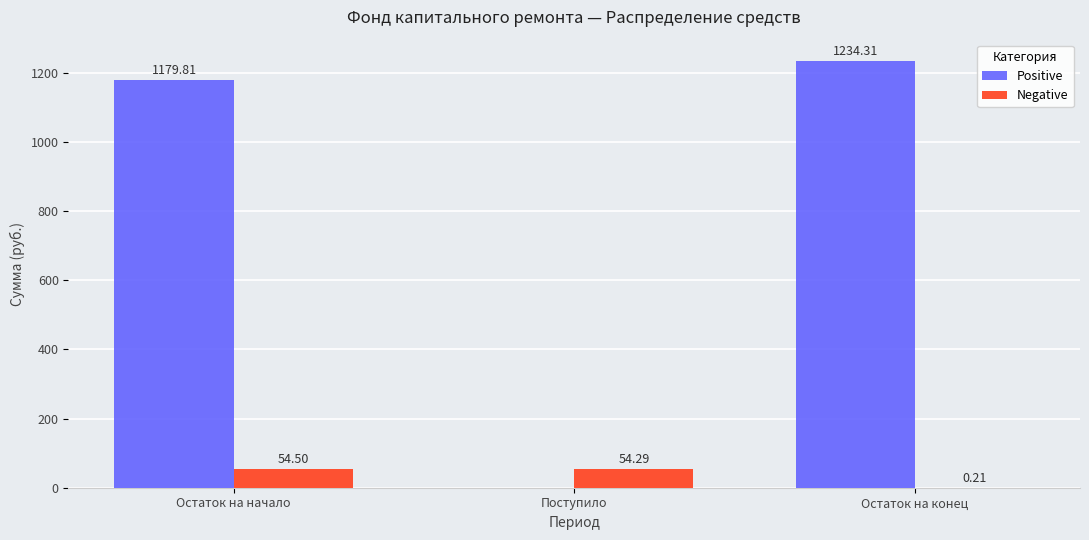

Which series changed the most between Остаток на начало and Остаток на конец?

Positive